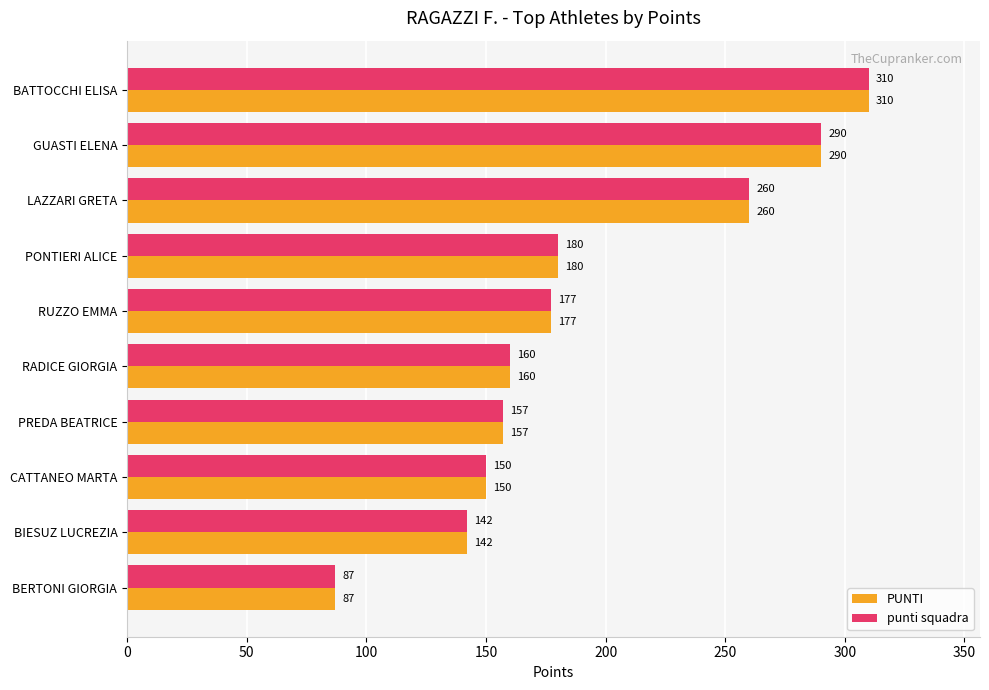

Rank the categories by punti squadra value from lowest to highest.

BERTONI GIORGIA, BIESUZ LUCREZIA, CATTANEO MARTA, PREDA BEATRICE, RADICE GIORGIA, RUZZO EMMA, PONTIERI ALICE, LAZZARI GRETA, GUASTI ELENA, BATTOCCHI ELISA